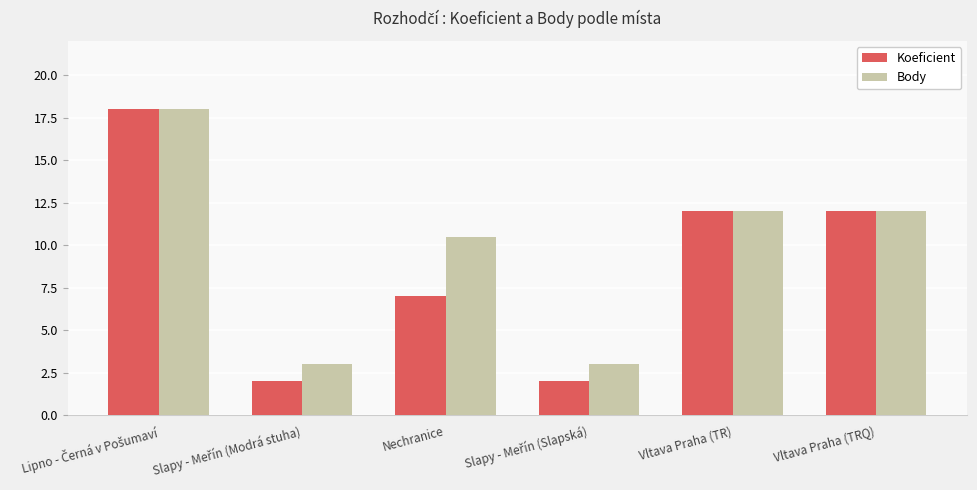

Between Nechranice and Vltava Praha (TRQ), which series saw the biggest shift?

Koeficient